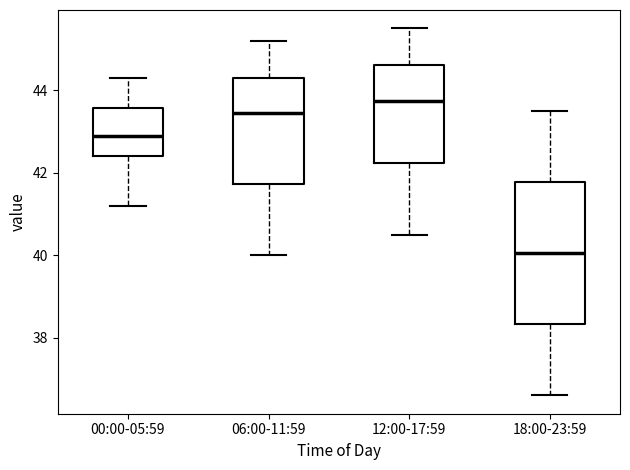

Reading left to right, transcribe this box plot: for each box, give where its median line is, the range the box spans, and where its two whiskers end, as read against the y-axis. The values are not printed on the chart, so give them approximately, as read against the axis.

00:00-05:59: median 43.0, box 42.4 to 43.6, whiskers 41.2 to 44.4
06:00-11:59: median 43.4, box 41.8 to 44.4, whiskers 40.0 to 45.2
12:00-17:59: median 43.8, box 42.2 to 44.6, whiskers 40.6 to 45.6
18:00-23:59: median 40.0, box 38.4 to 41.8, whiskers 36.6 to 43.6